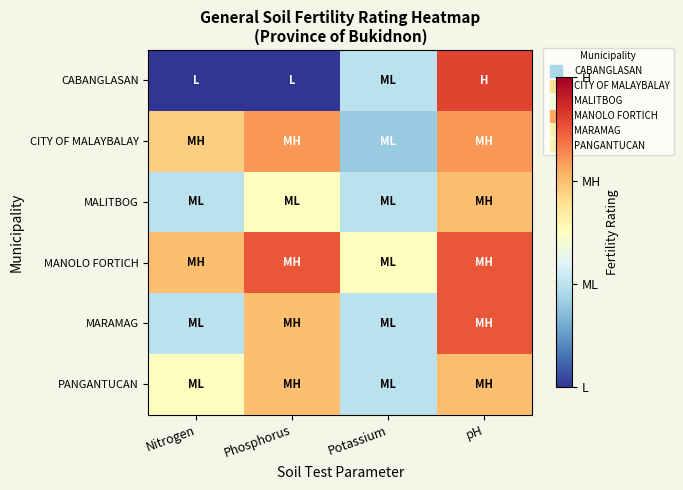

Reading left to right, list all the values displayed in this chart.

CABANGLASAN: Nitrogen=1.0	Phosphorus=1.0	Potassium=2.0	pH=3.6
CITY OF MALAYBALAY: Nitrogen=2.9	Phosphorus=3.2	Potassium=1.8	pH=3.2
MALITBOG: Nitrogen=2.0	Phosphorus=2.5	Potassium=2.0	pH=3.0
MANOLO FORTICH: Nitrogen=3.0	Phosphorus=3.5	Potassium=2.5	pH=3.5
MARAMAG: Nitrogen=2.0	Phosphorus=3.0	Potassium=2.0	pH=3.5
PANGANTUCAN: Nitrogen=2.5	Phosphorus=3.0	Potassium=2.0	pH=3.0